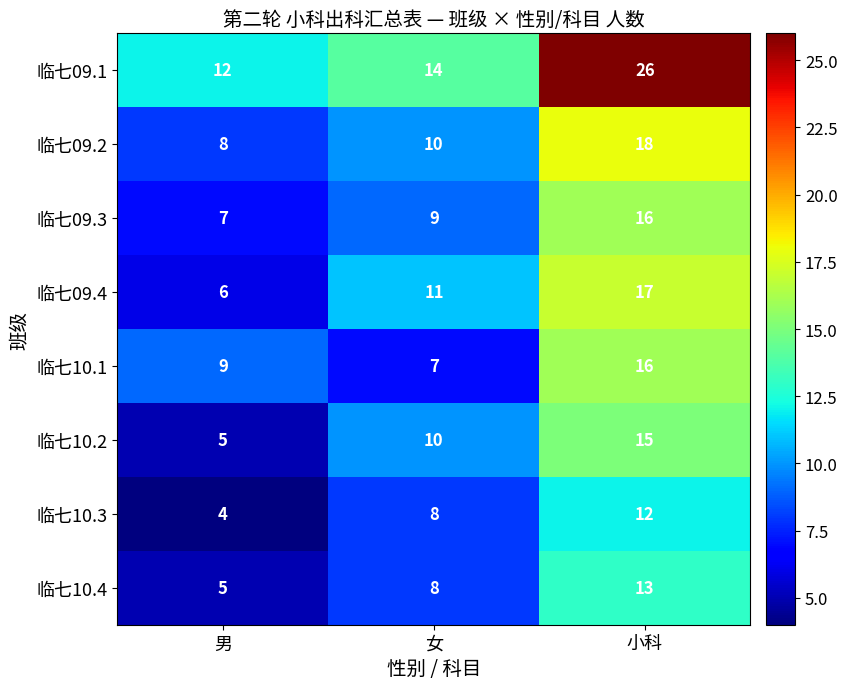

True or false: 临七09.1 has a value of 24 at 女.

False